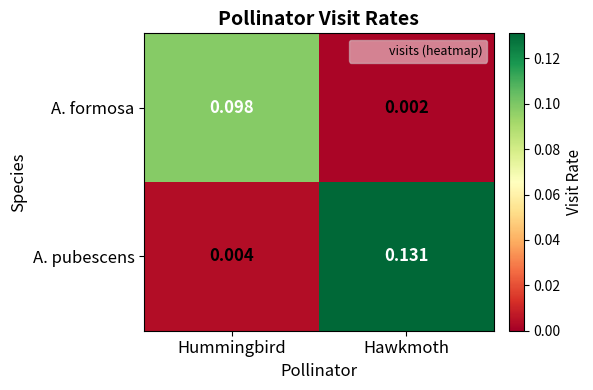

At which label is A. pubescens closest to 0?

Hummingbird